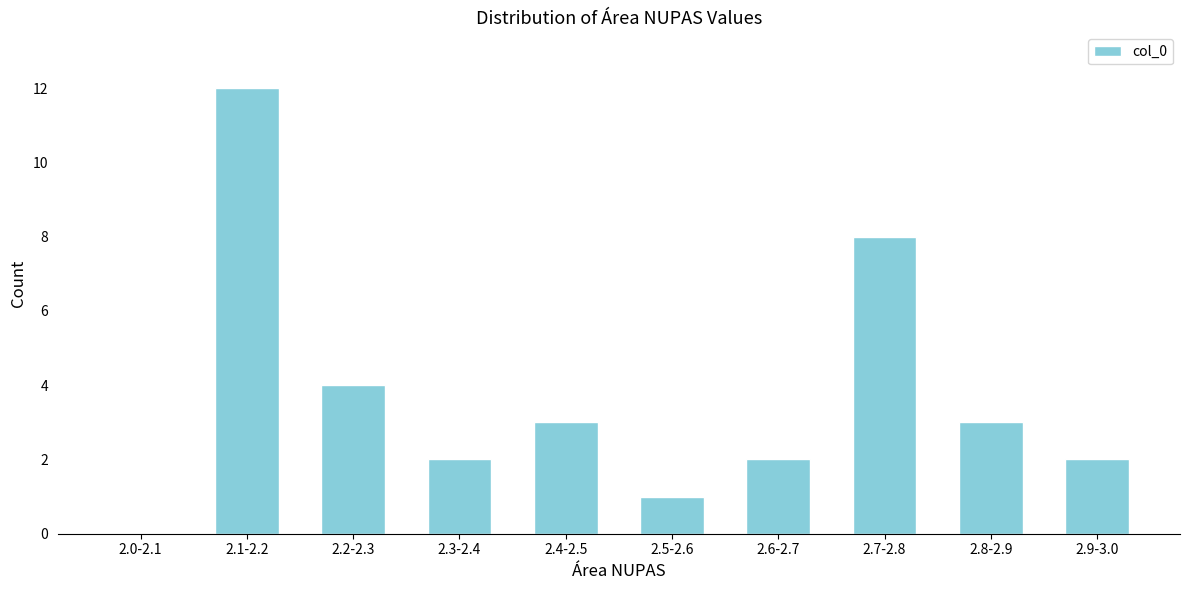

Reading left to right, what are all the values shown in this chart?

2.0-2.1=0	2.1-2.2=12	2.2-2.3=4	2.3-2.4=2	2.4-2.5=3	2.5-2.6=1	2.6-2.7=2	2.7-2.8=8	2.8-2.9=3	2.9-3.0=2